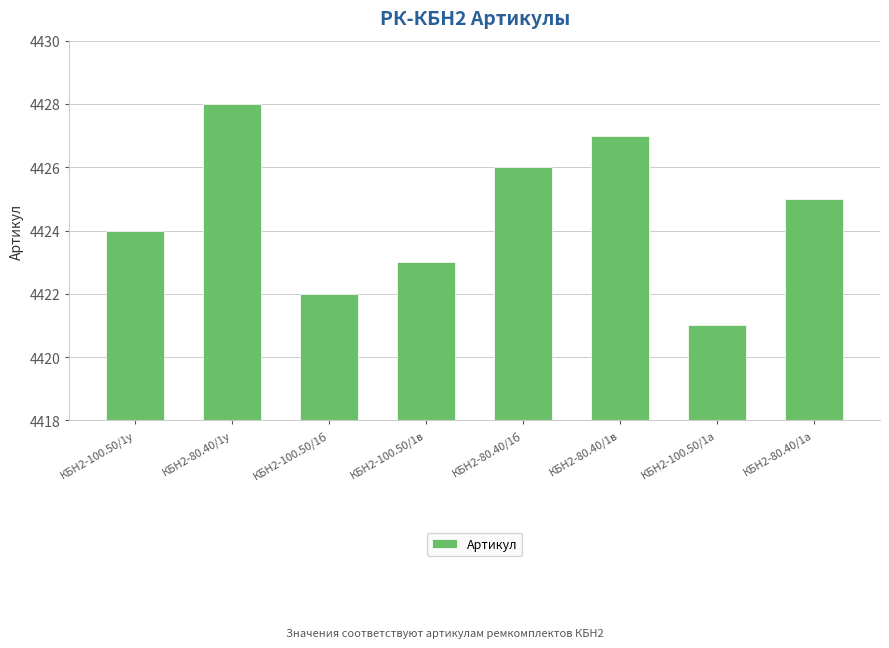

What is the change in value from КБН2-80.40/1б to КБН2-100.50/1а?

-5